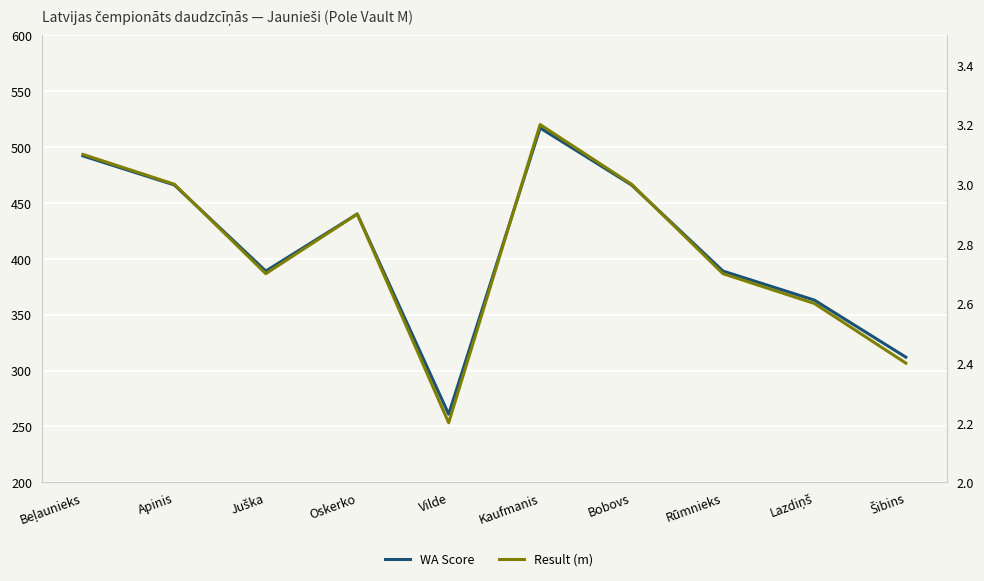

In Result (m), how many points are higher than both neighbors (excluding endpoints)?

2